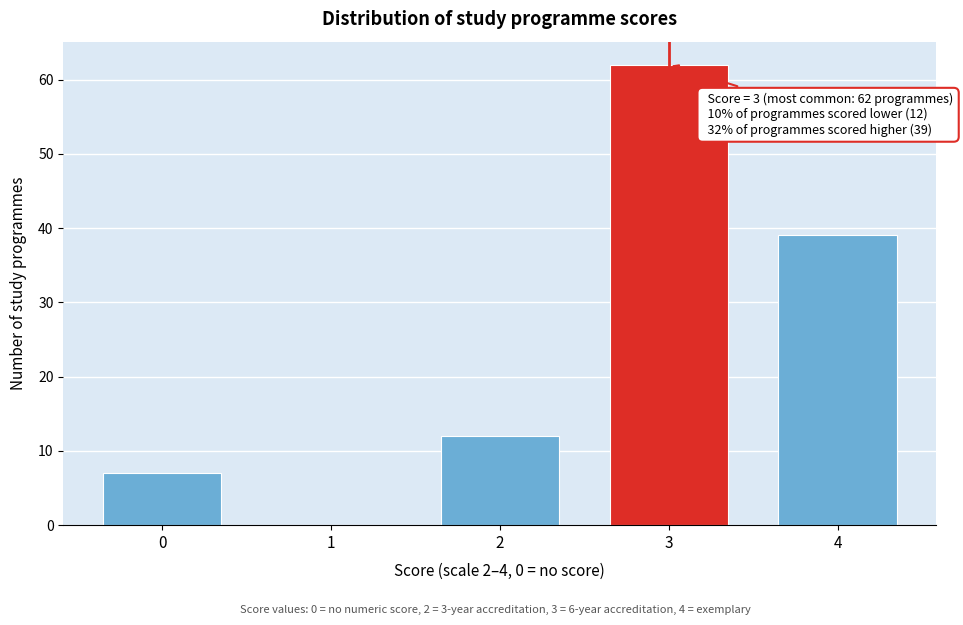

Reading left to right, transcribe all the data shown in this chart.

0=7	1=0	2=12	3=62	4=39